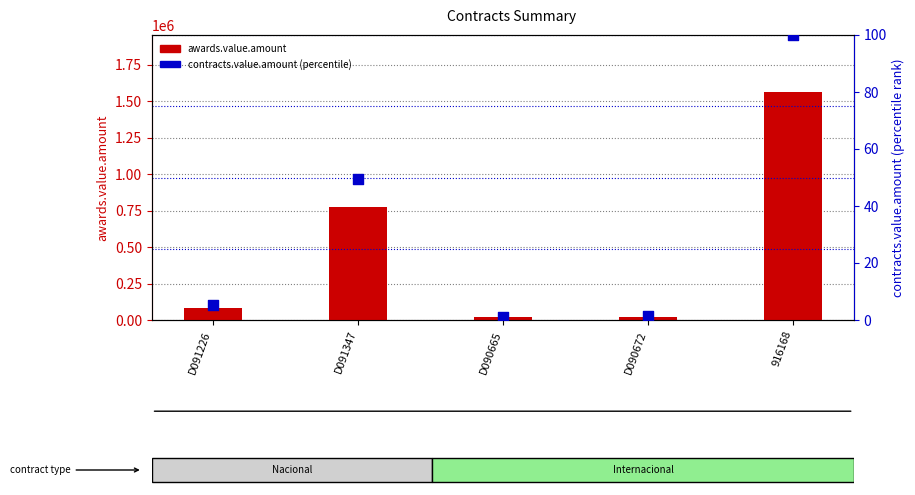

What is the total value across all series at D090665?

18546.6